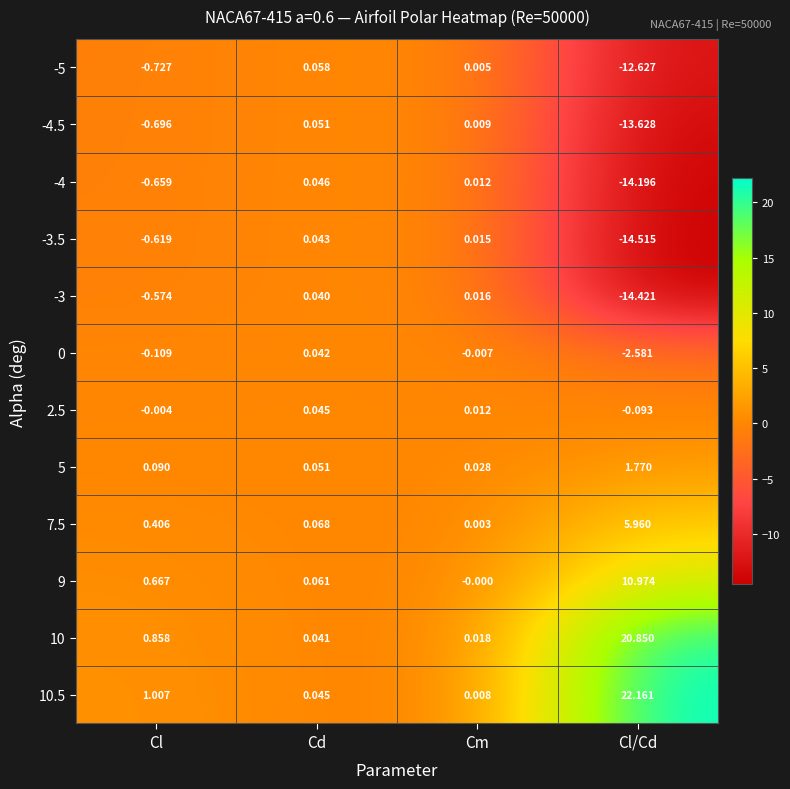

Is the value of 10 at Cd greater than the value of -3.5 at Cl?

Yes